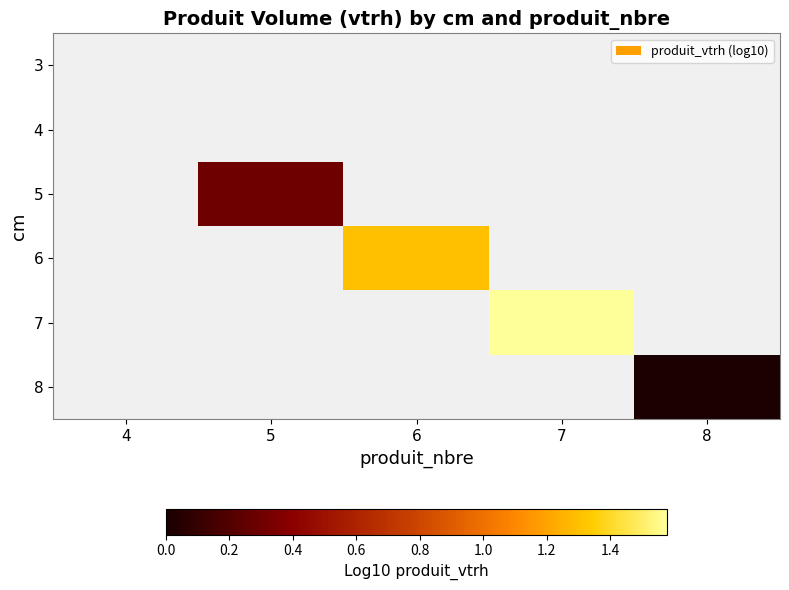

How many data points does each series have?

5